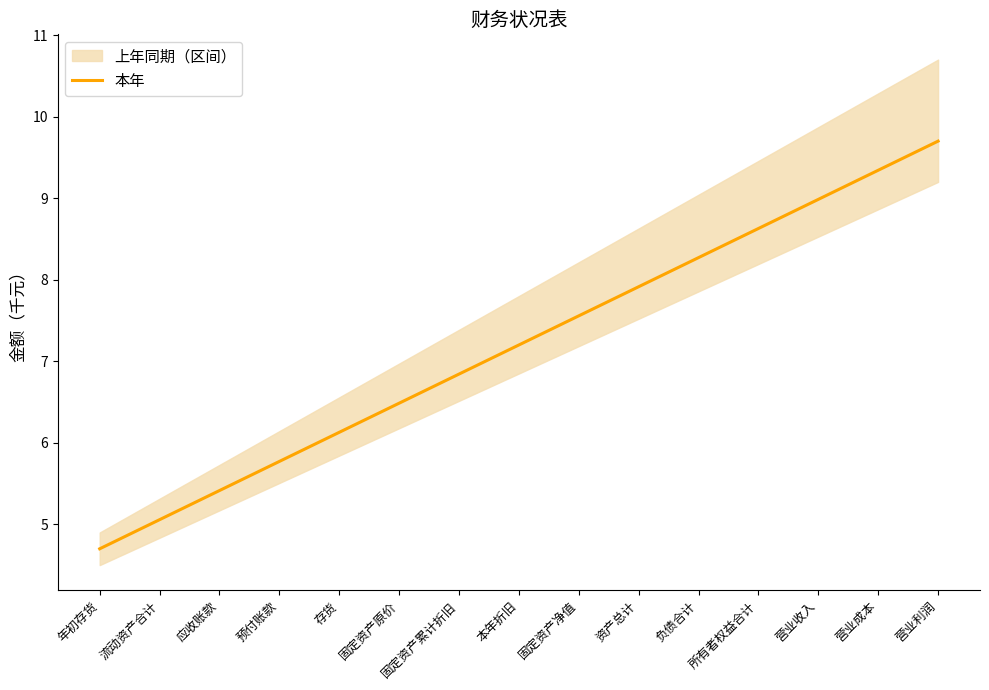

What is the ratio of the value at 资产总计 to the value at 负债合计?

1.0